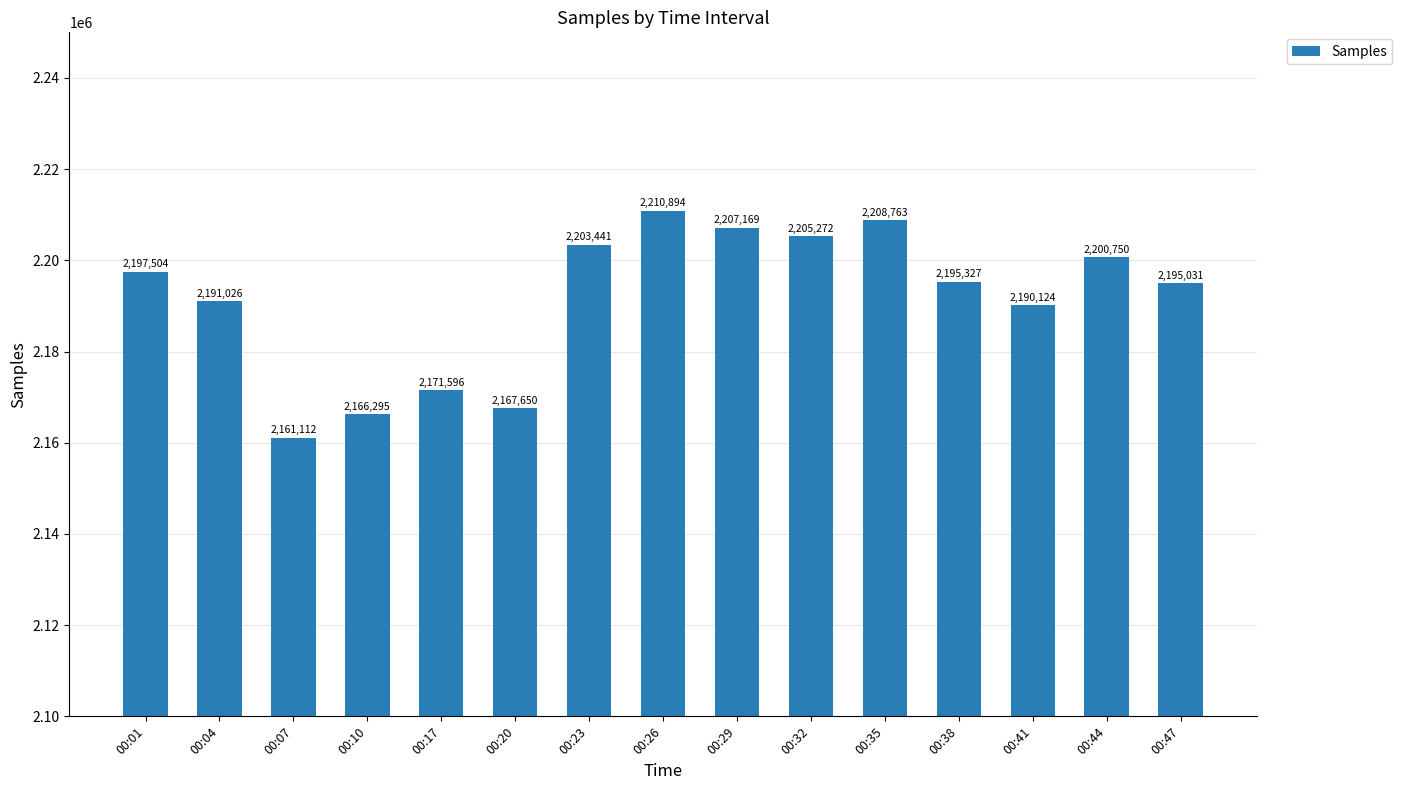

What is the value of the 6th bar from the left?

2167650